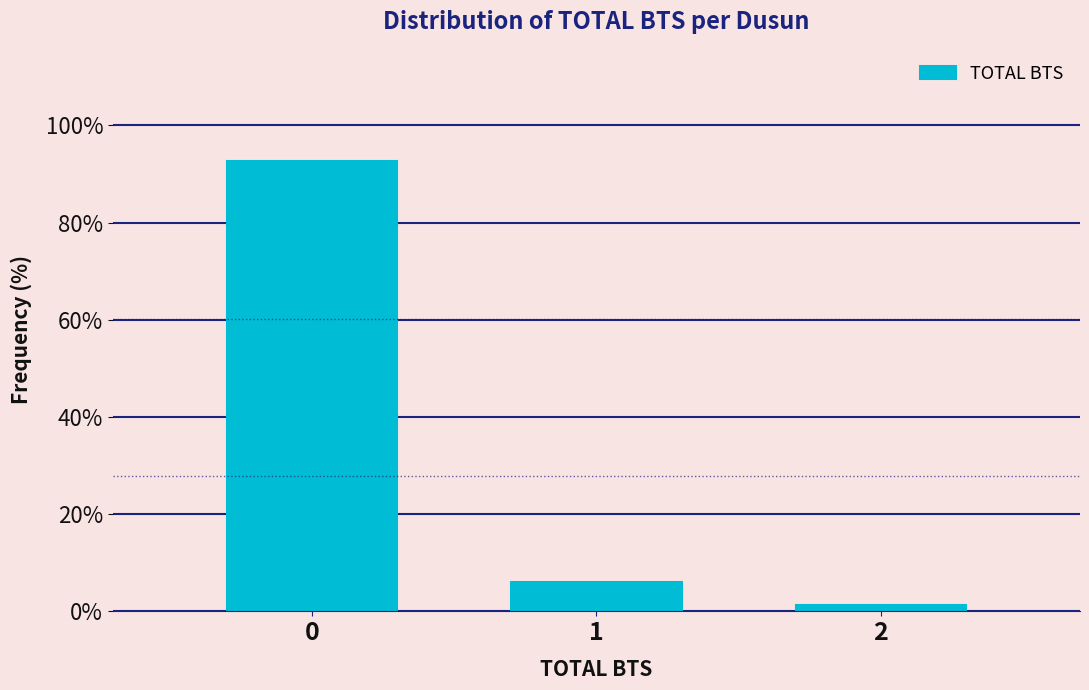

Reading left to right, list all the values displayed in this chart.

92.7	6.1	1.2